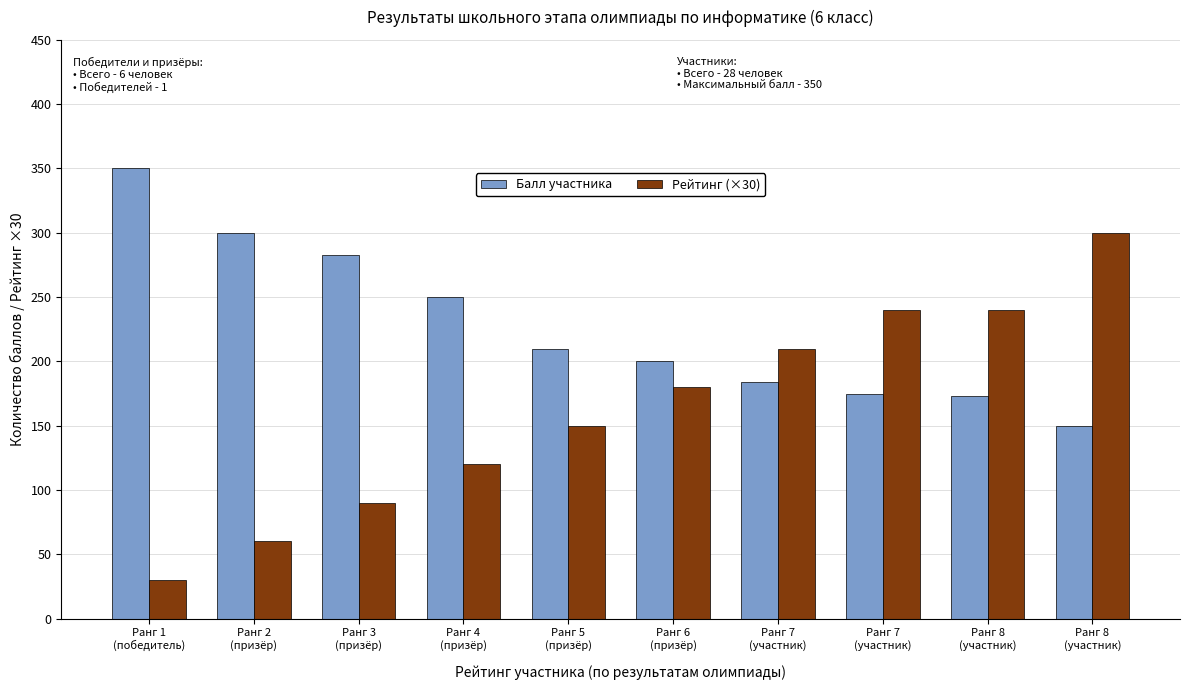

What are all the series names shown in the legend?

Балл участника, Рейтинг (×30)